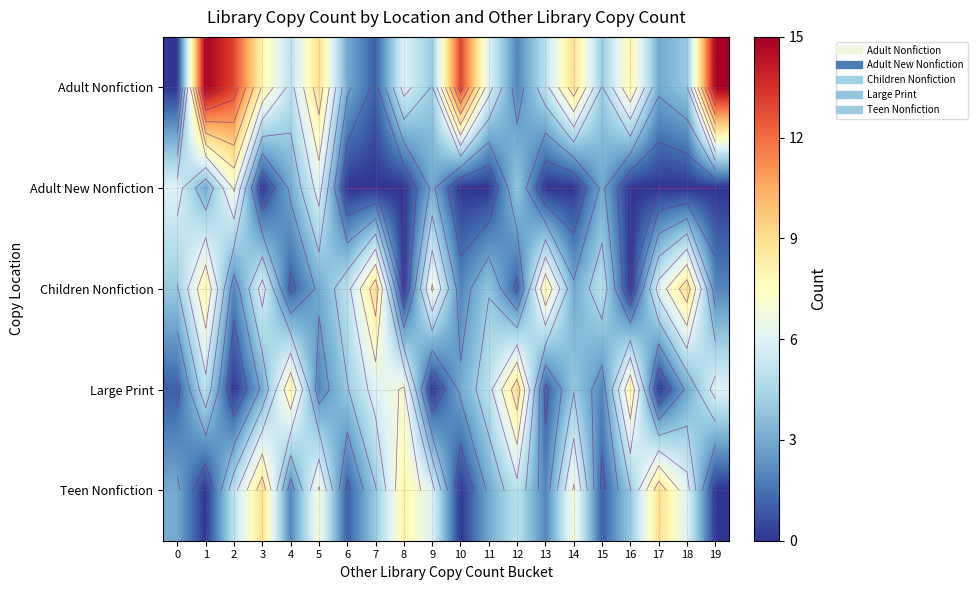

How many distinct data groups are displayed?

5